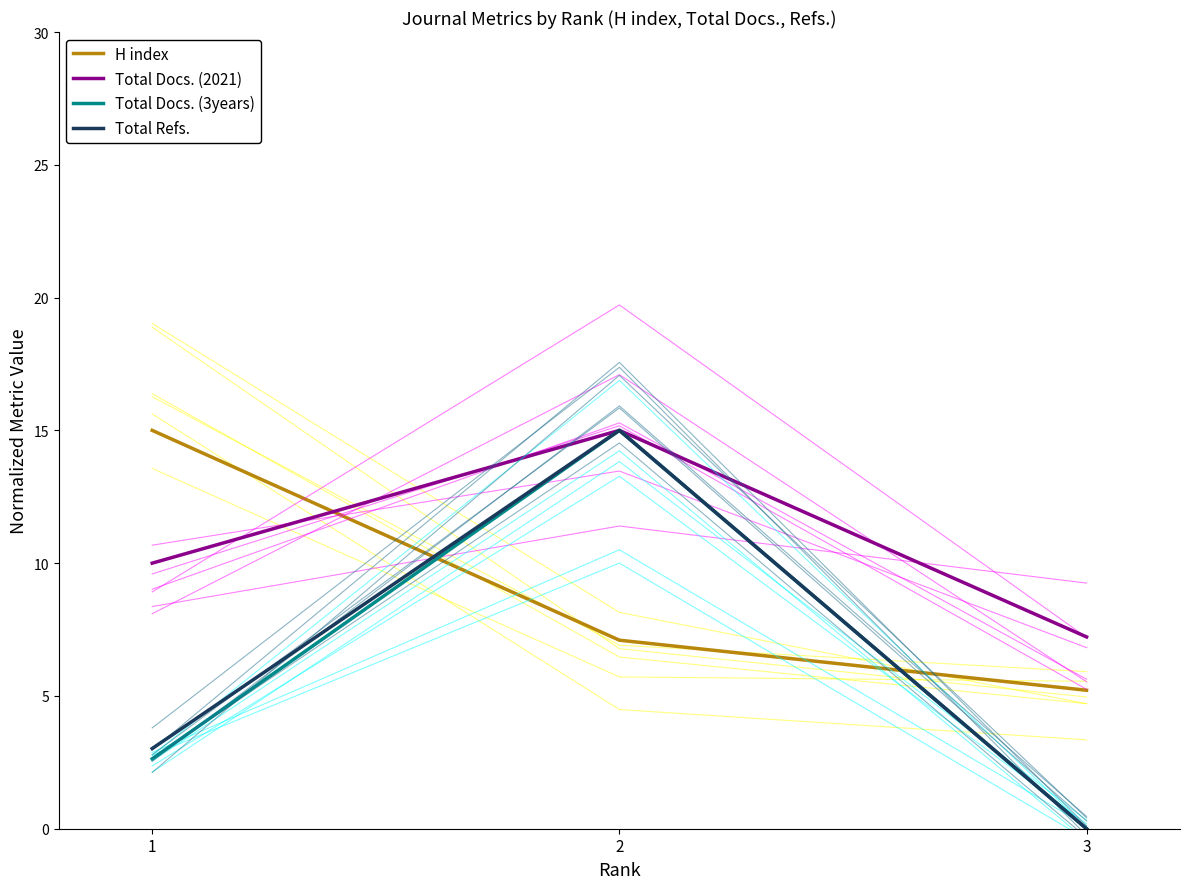

Where does the Total Docs. (3years) series first go above 2?

1